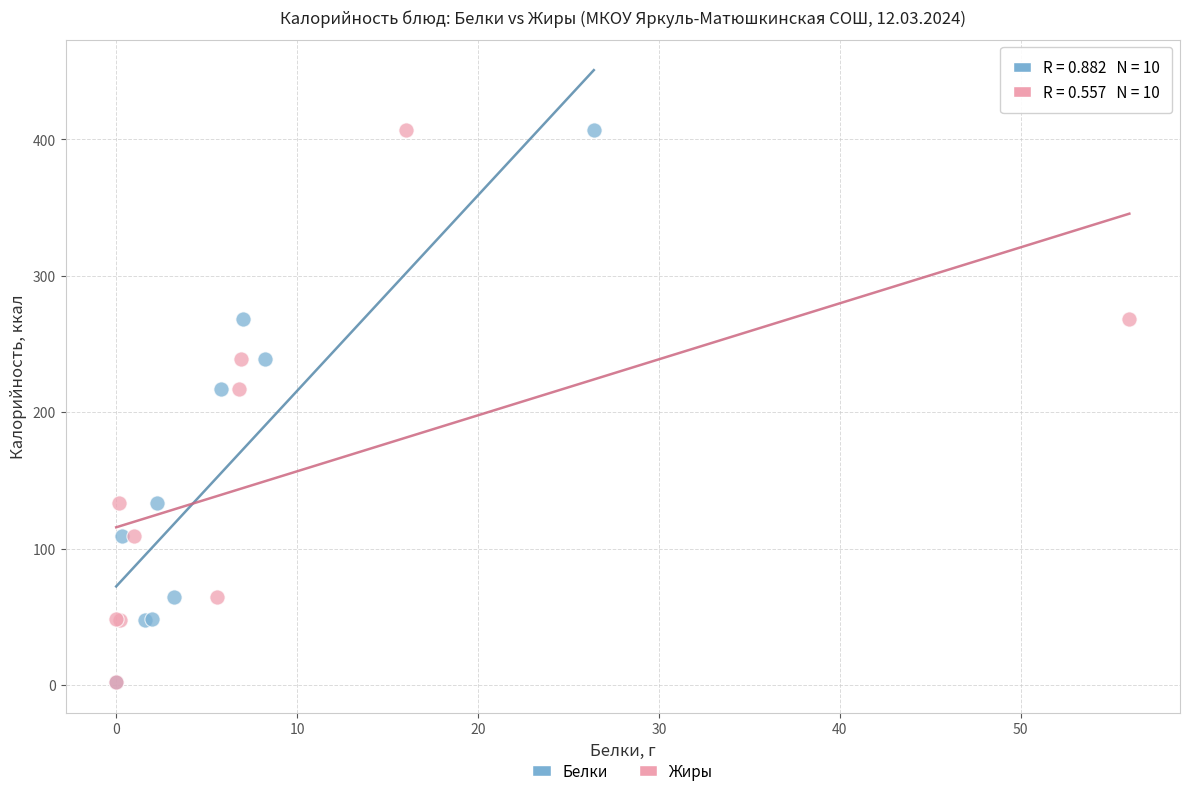

What are all the series names shown in the legend?

Белки, Жиры